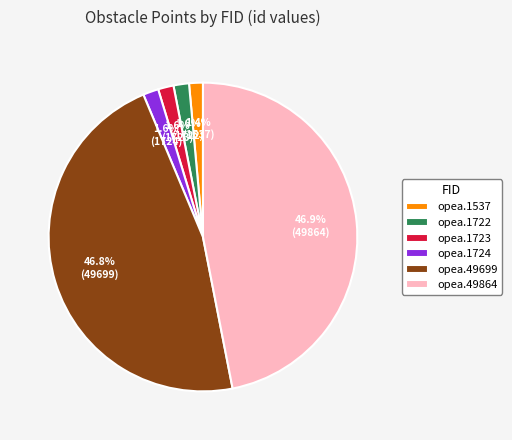

To the nearest percent, what percentage of the pie is opea.49699?

47%